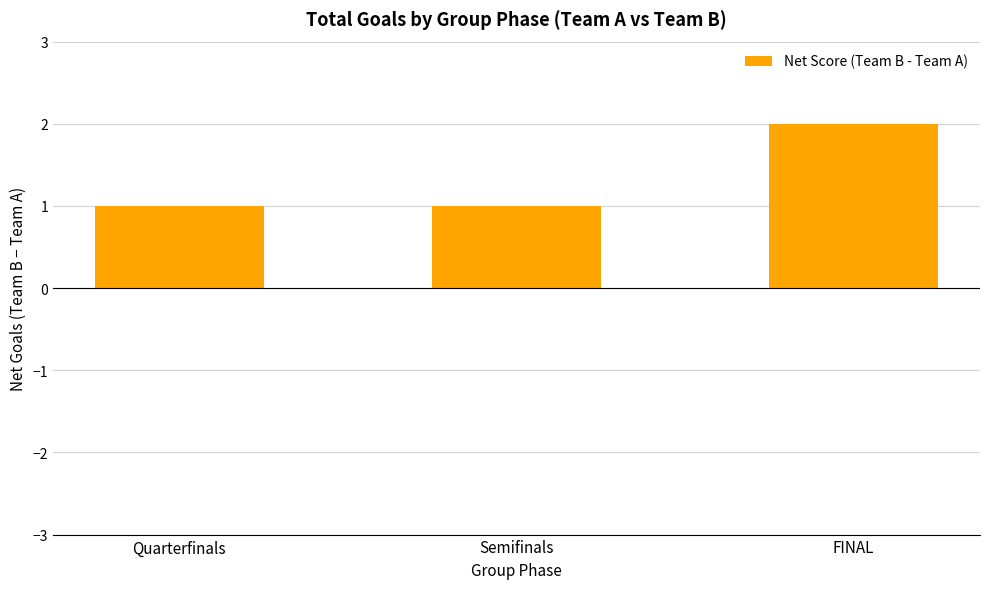

Reading left to right, extract all data points from this chart.

Quarterfinals=1	Semifinals=1	FINAL=2